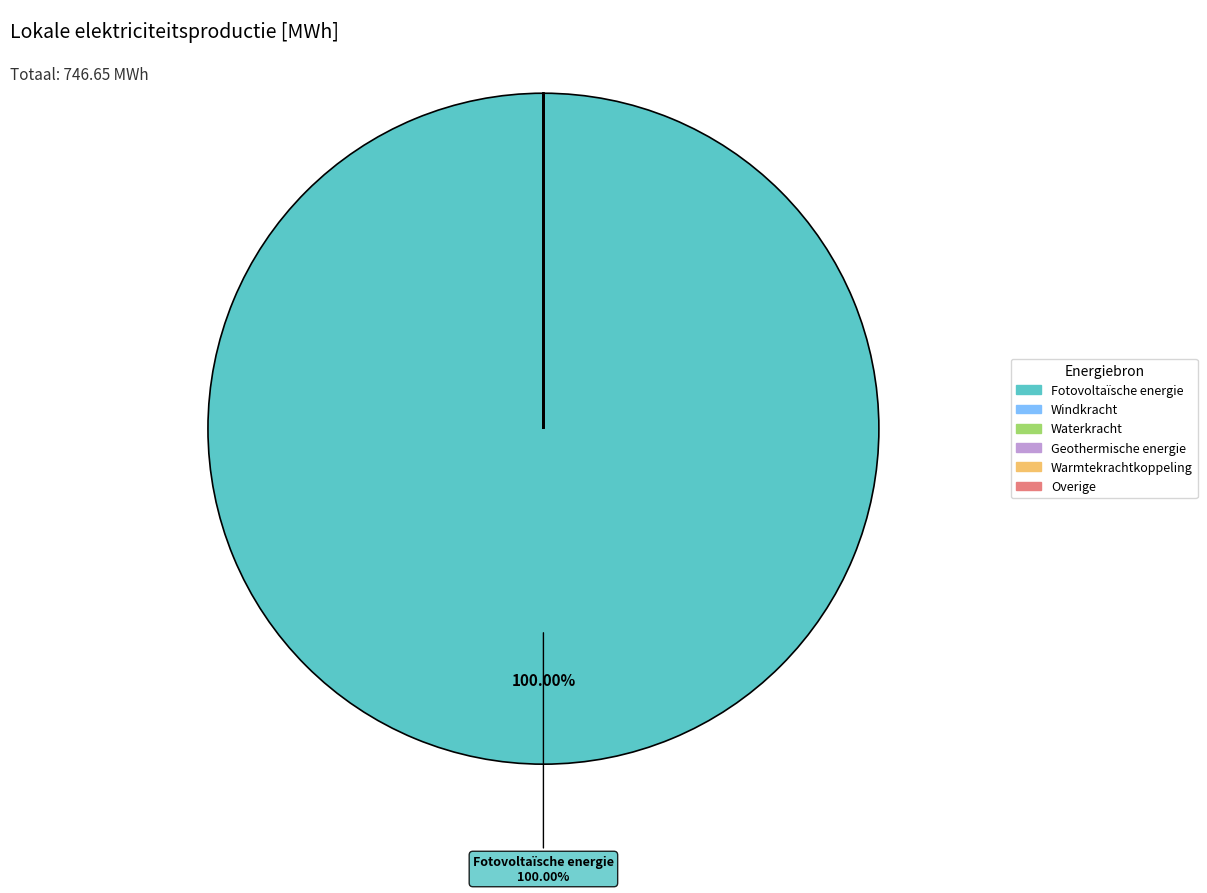

Which category accounts for the majority?

Fotovoltaïsche energie